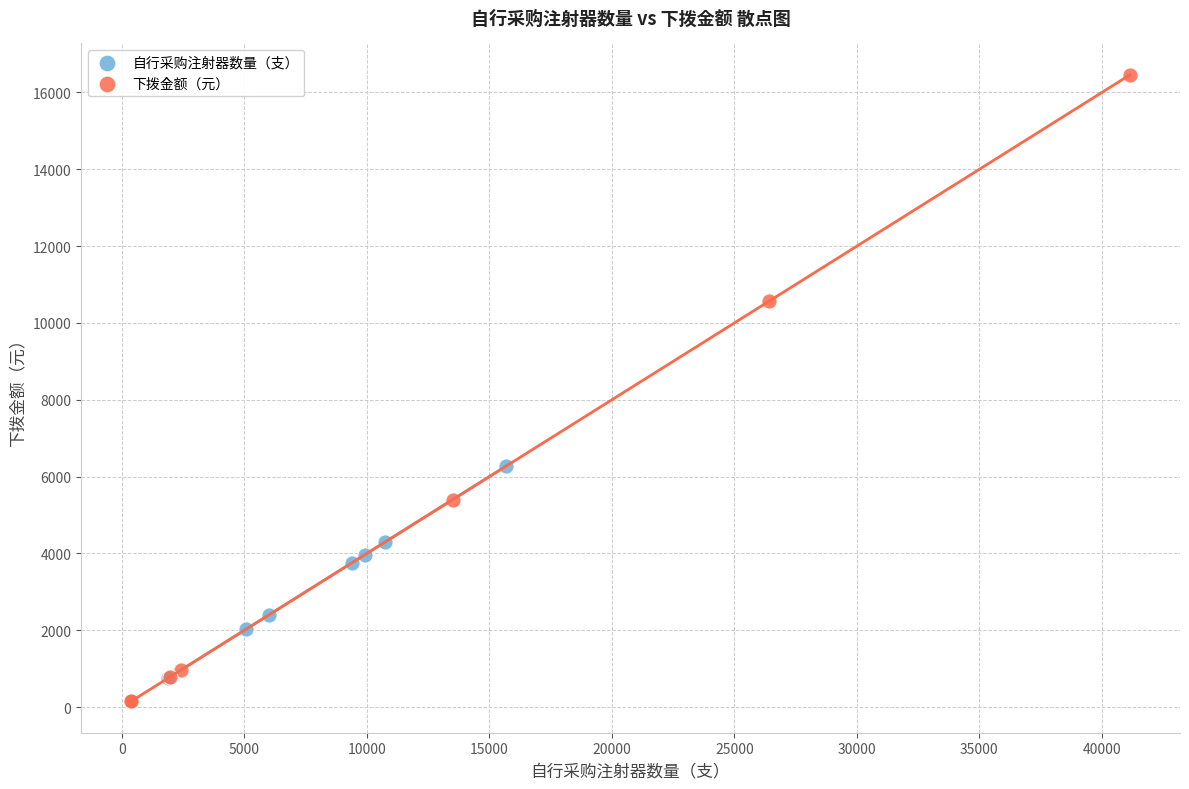

Which series contains the lowest Y value?

下拨金额（元）